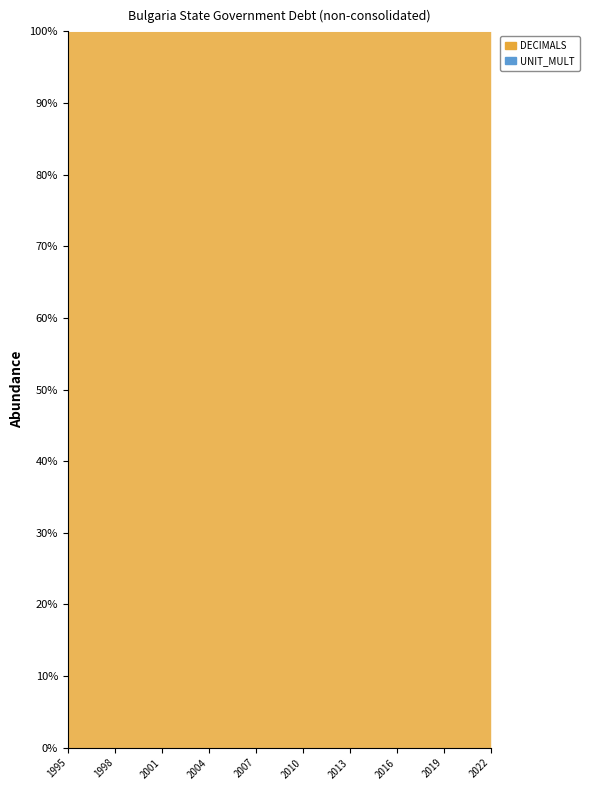

Reading left to right, list all the values displayed in this chart.

DECIMALS: 1995=3	1996=3	1997=3	1998=3	1999=3	2000=3	2001=3	2002=3	2003=3	2004=3	2005=3	2006=3	2007=3	2008=3	2009=3	2010=3	2011=3	2012=3	2013=3	2014=3	2015=3	2016=3	2017=3	2018=3	2019=3	2020=3	2021=3	2022=3
UNIT_MULT: 1995=0	1996=0	1997=0	1998=0	1999=0	2000=0	2001=0	2002=0	2003=0	2004=0	2005=0	2006=0	2007=0	2008=0	2009=0	2010=0	2011=0	2012=0	2013=0	2014=0	2015=0	2016=0	2017=0	2018=0	2019=0	2020=0	2021=0	2022=0